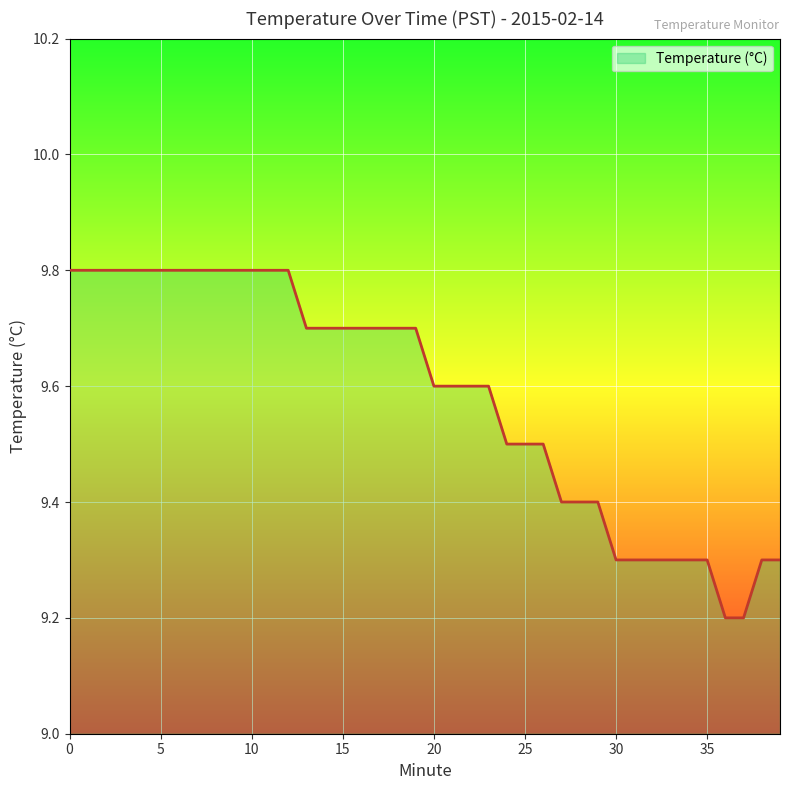

What is the average value?

9.6